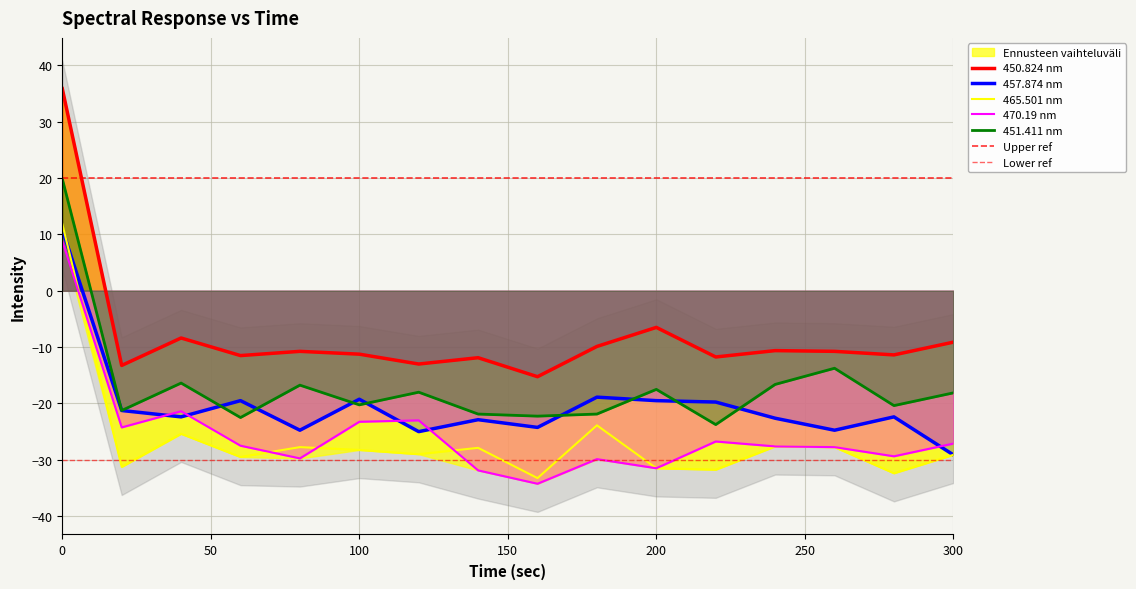

What is the maximum value for 470.19 nm?

8.9